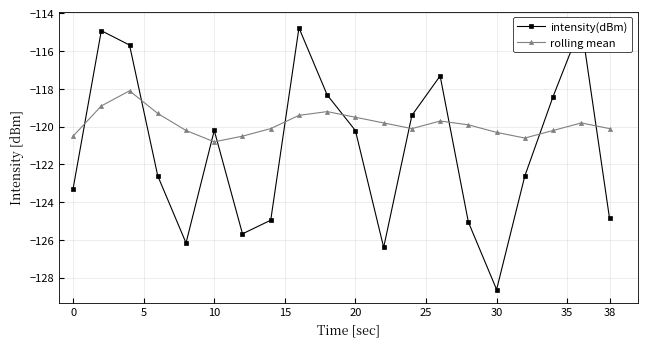

True or false: intensity(dBm) and rolling mean intersect in this chart.

True